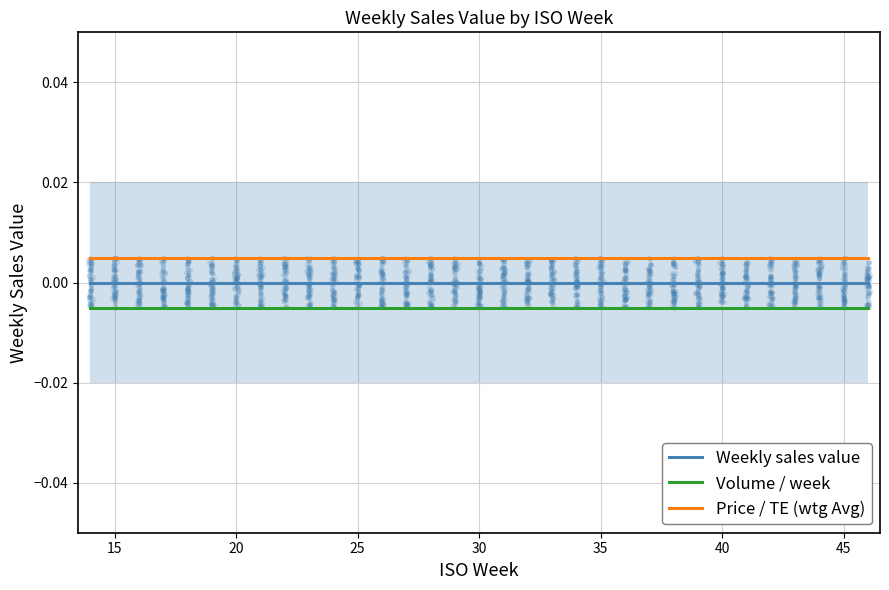

Which series has the widest spread of Y values?

Weekly sales value